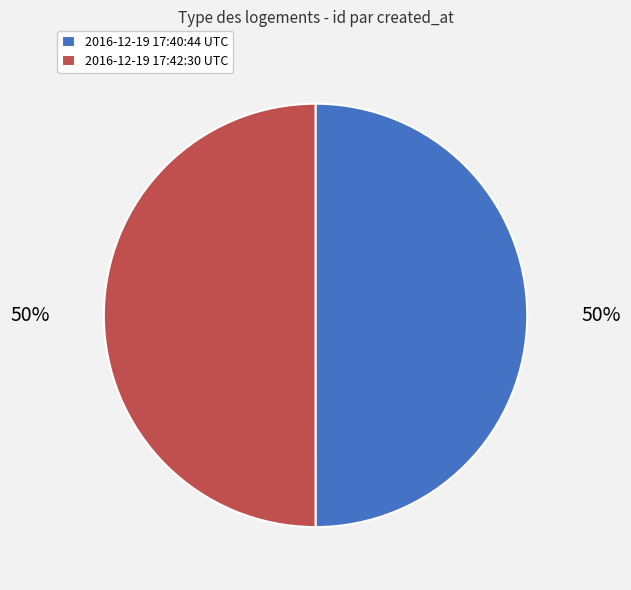

What percentage is the 2016-12-19 17:42:30 UTC slice, to the nearest percent?

50%